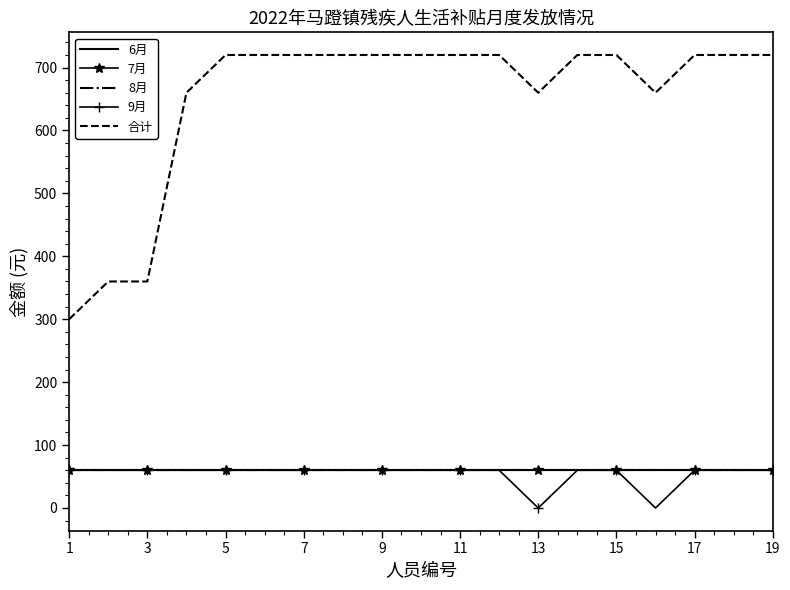

True or false: 合计 and 6月 cross at least once.

False